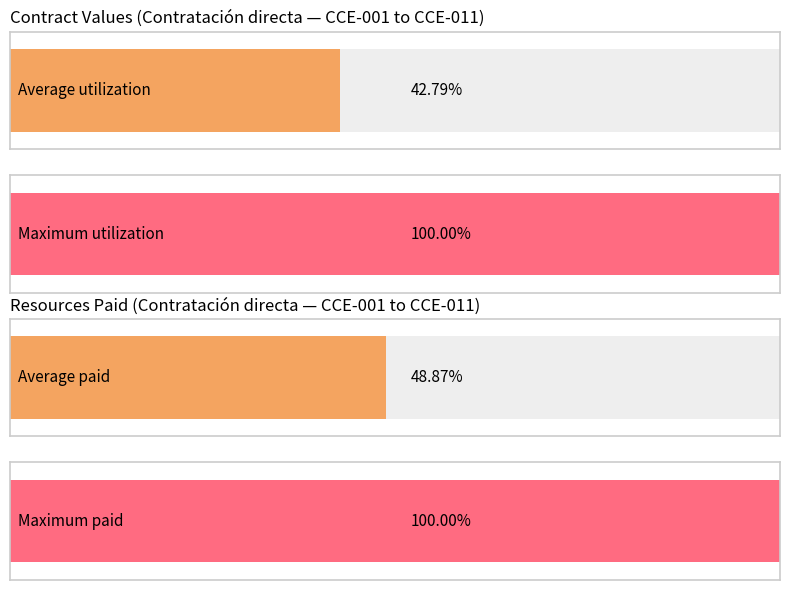

Is it true that RECURSOS TOTALES PAGADOS equals 19354839 at CCE-007-2023?

True